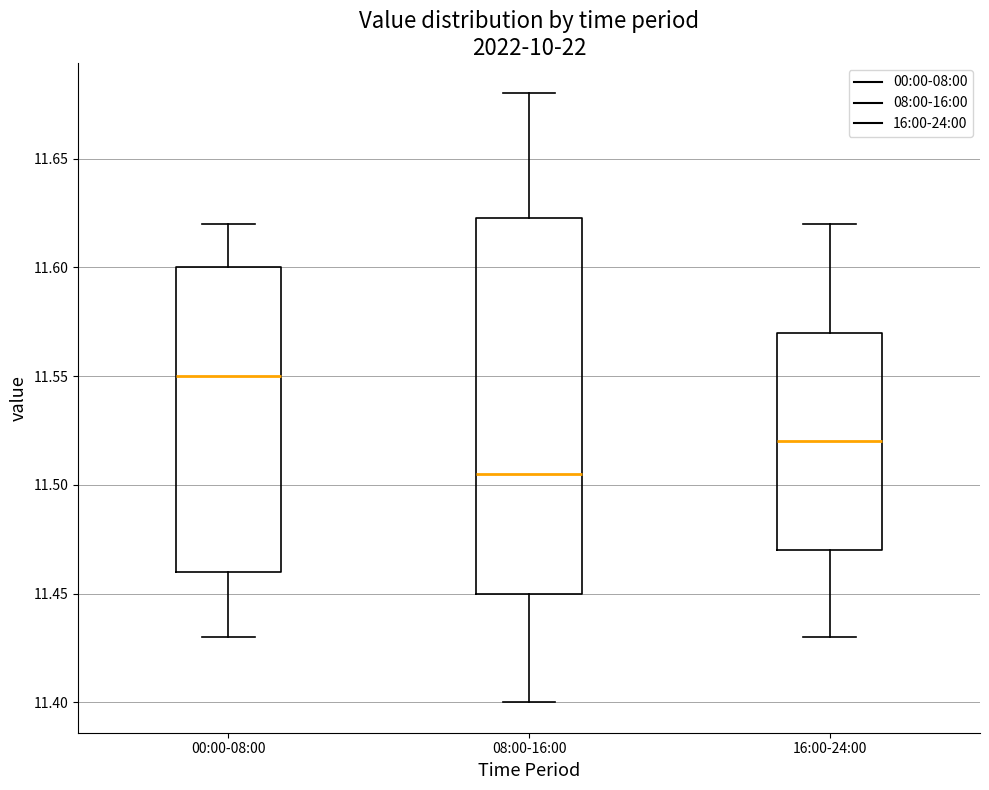

Comparing the boxes themselves (not the whiskers), which one is the tallest?

08:00-16:00